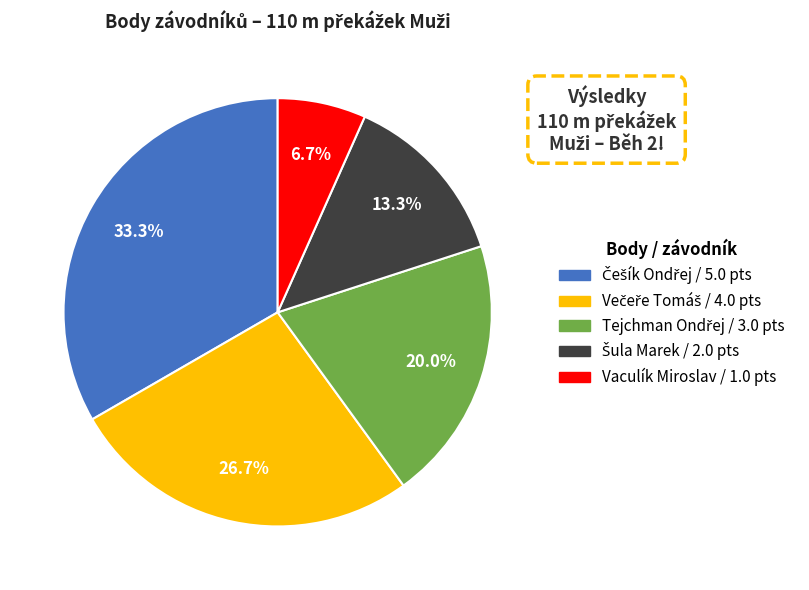

What is the smallest slice in the pie chart?

Vaculík Miroslav